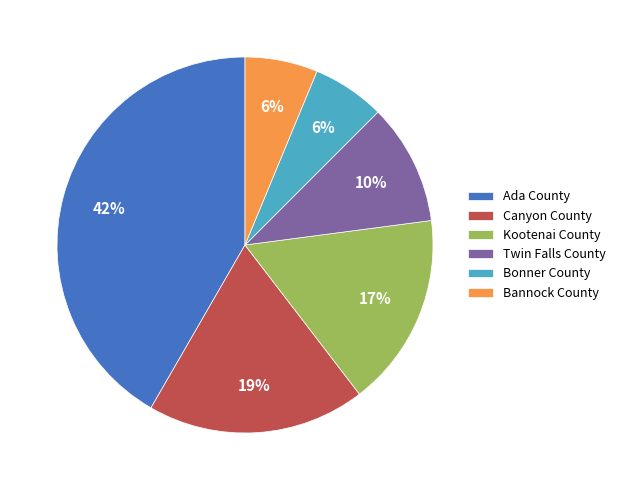

Combined, do Kootenai County and Canyon County account for over 50%?

No